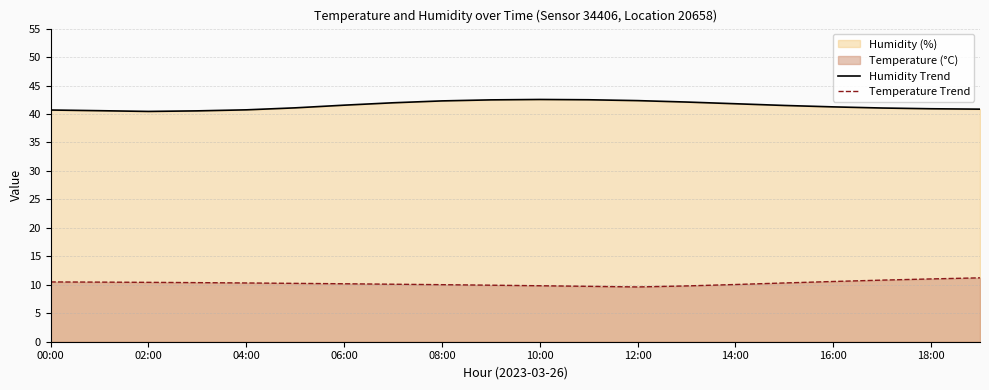

Is the value of Temperature Trend at 12:00 greater than the value of Humidity Trend at 12:00?

No